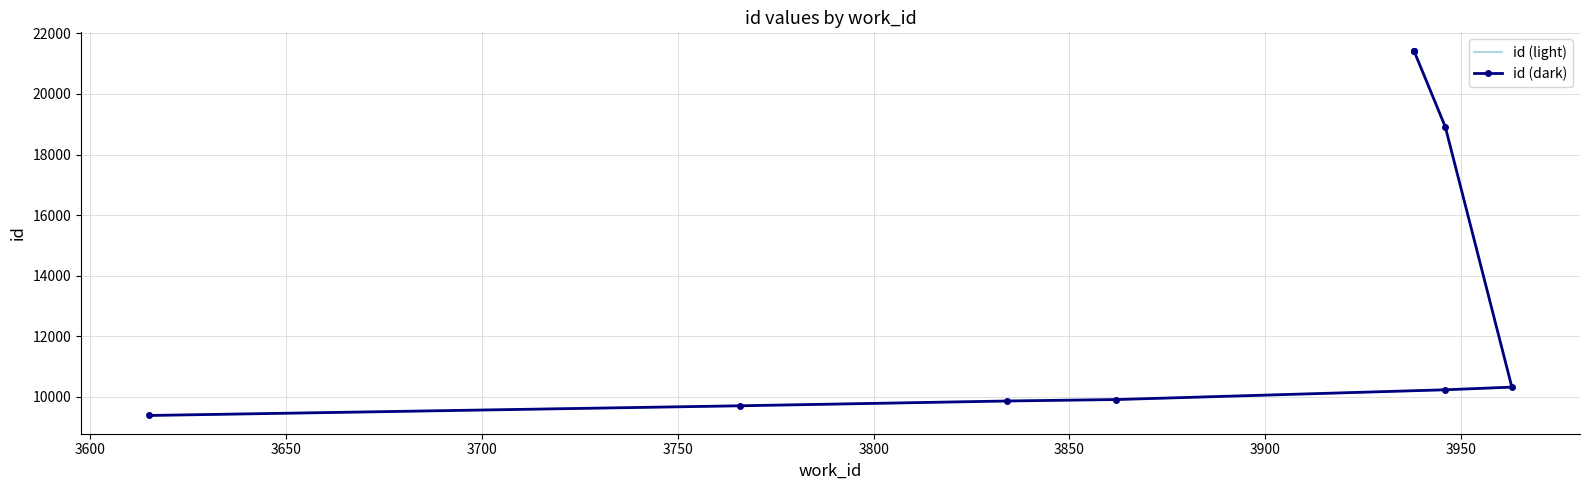

True or false: id (light) and id (dark) cross at least once.

False